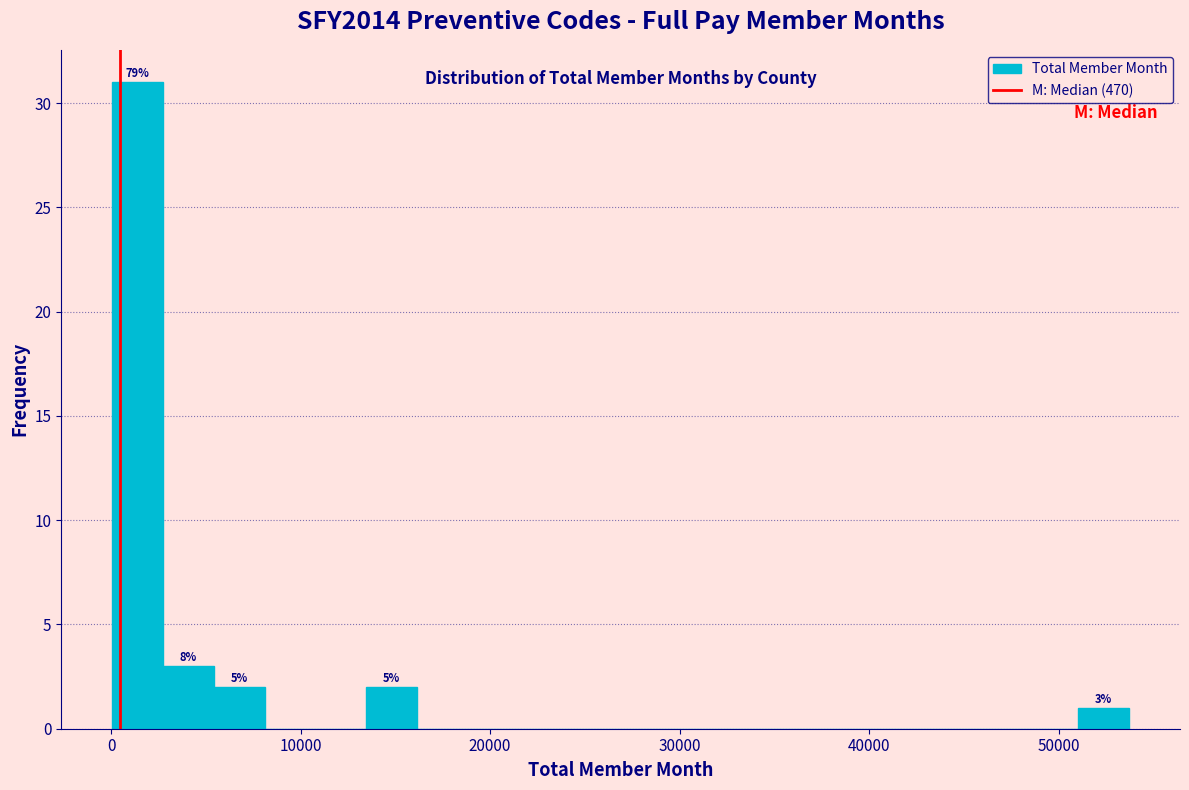

Read against the x-axis, roughly where is the centre of the tallest bar?

1000